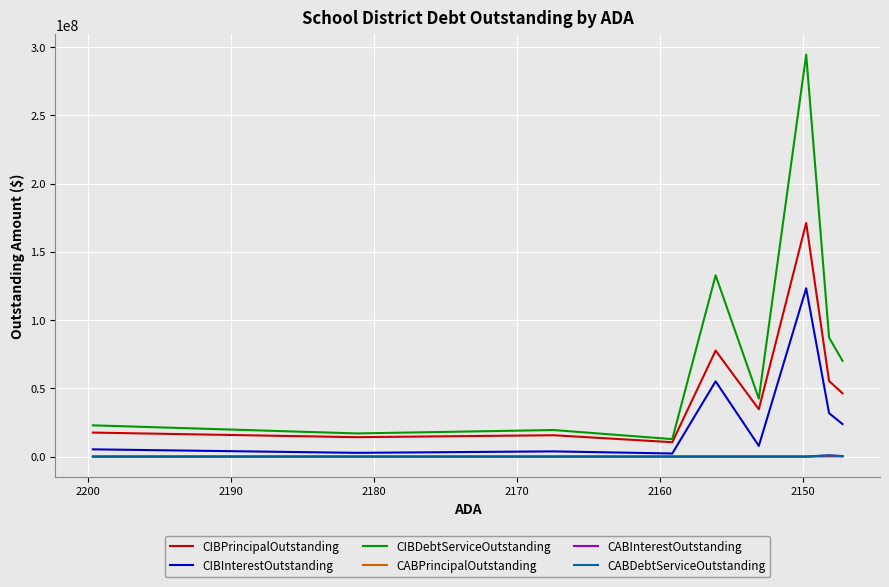

The value of CABPrincipalOutstanding at 2160 is 0.0. True or false?

True